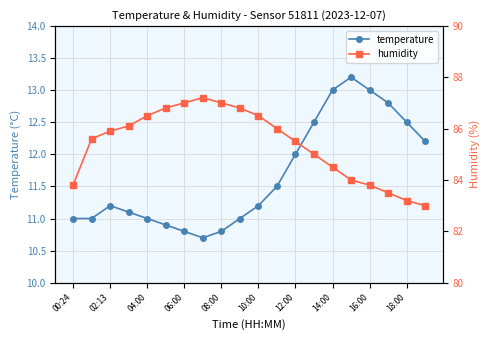

What are all the series names shown in the legend?

temperature, humidity